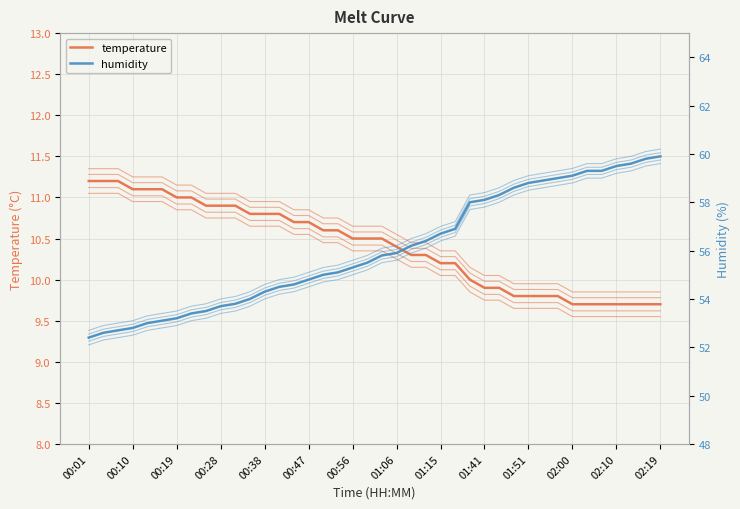

At how many categories does at least one series exceed 45?

40